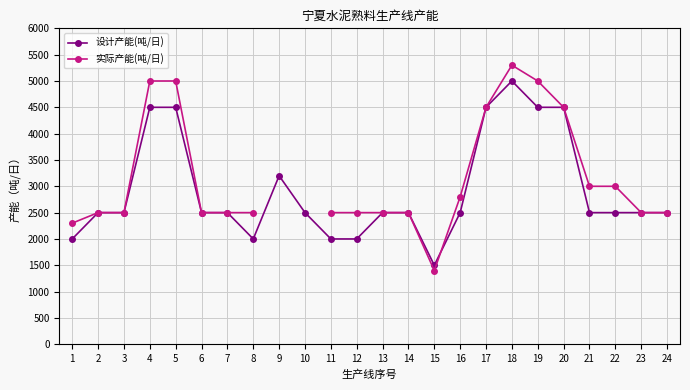

Does the chart have visible grid lines?

Yes